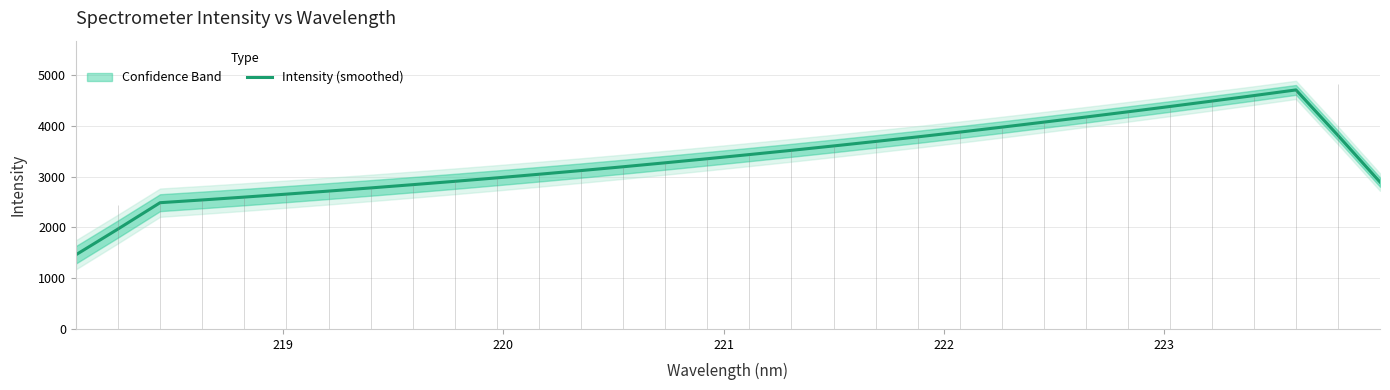

What is the highest value of the Intensity (smoothed) series?

4704.9